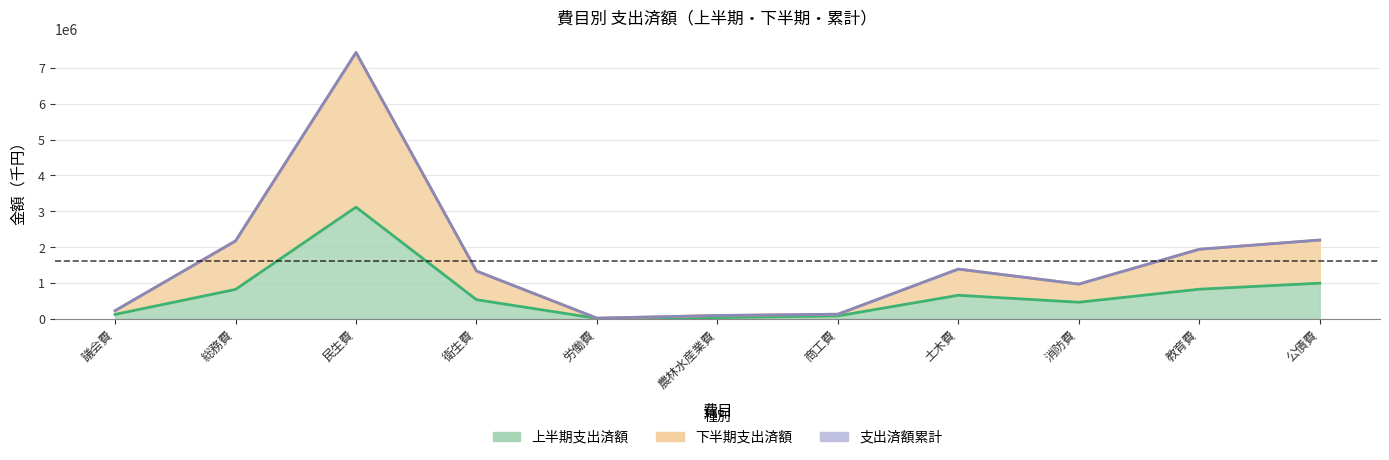

What is the difference between the maximum and second lowest values in the 上半期支出済額 series?

3082811